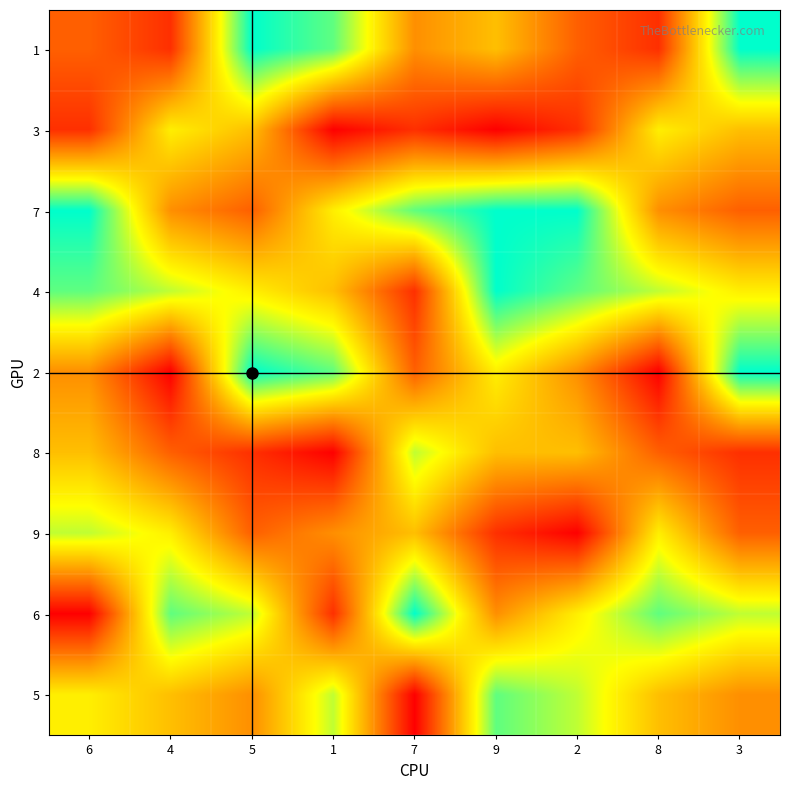

What is the total value across all series at 2?

45